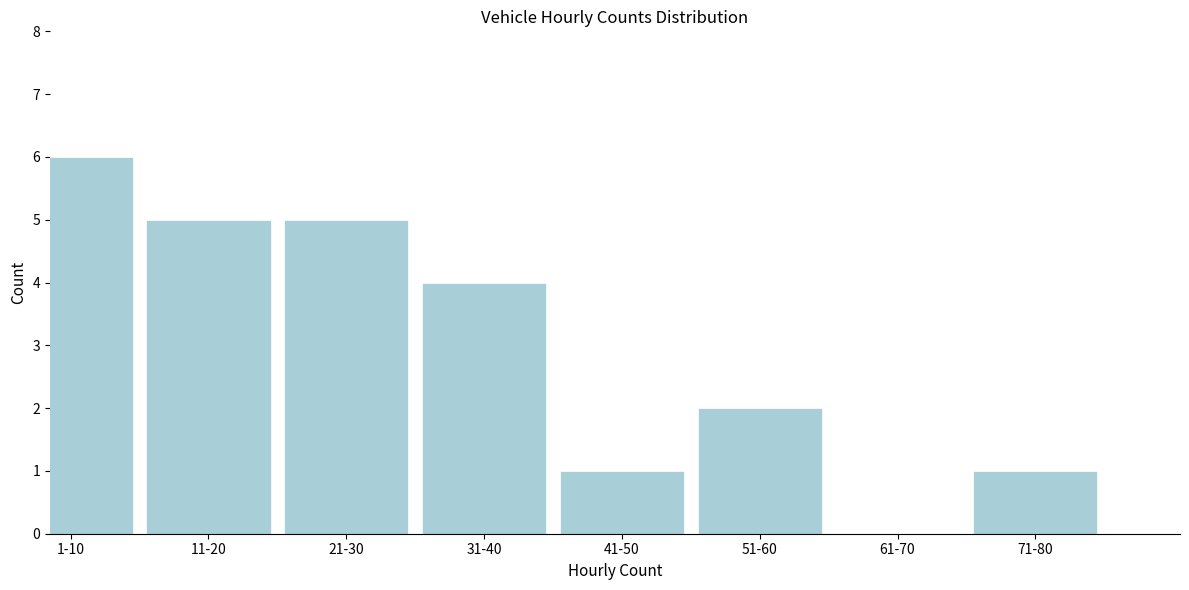

Reading right to left, transcribe all the data shown in this chart.

71-80=1	61-70=0	51-60=2	41-50=1	31-40=4	21-30=5	11-20=5	1-10=6